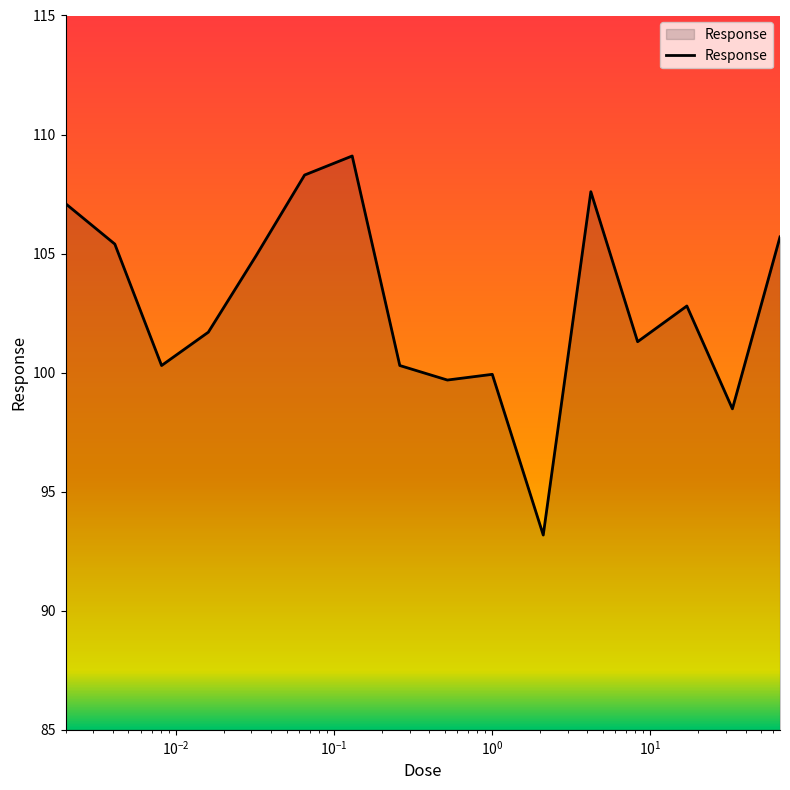

What is the smallest value displayed?

93.2